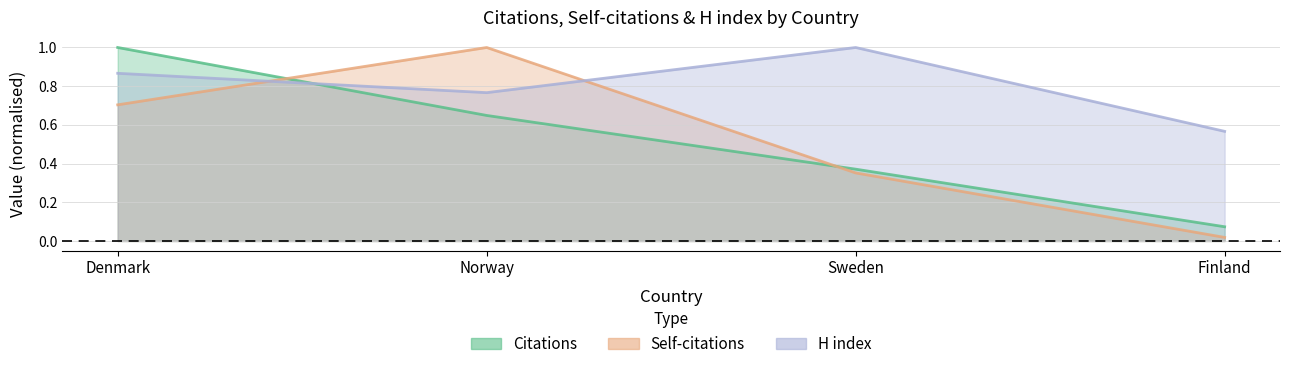

What position from the left is Sweden?

3